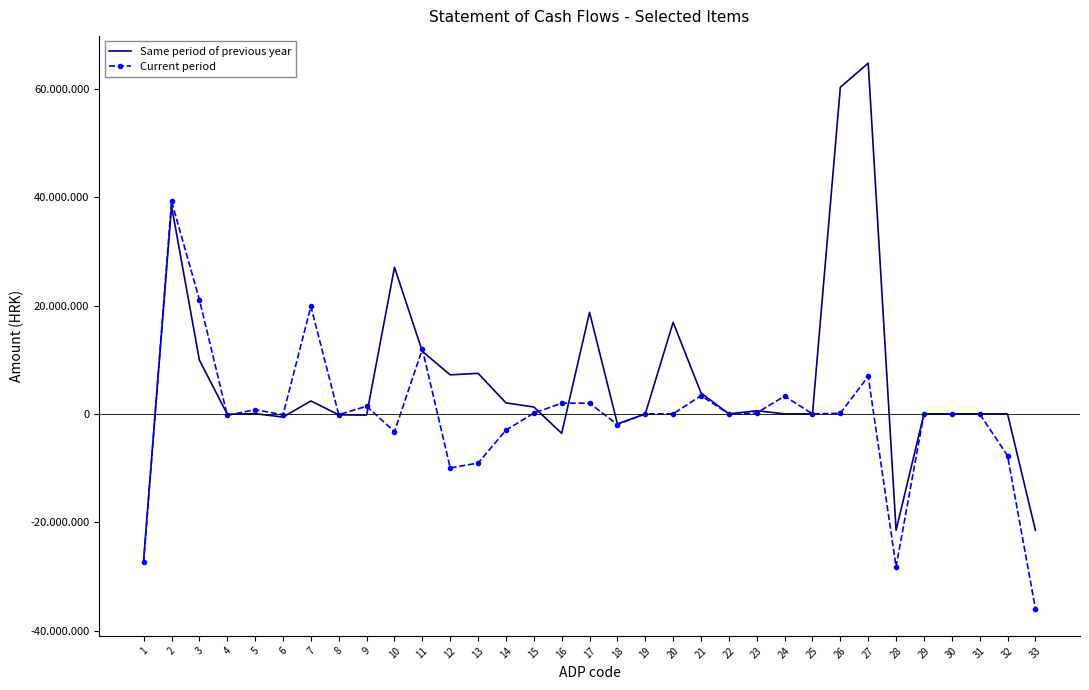

How many interior local valleys does the Current period series have?

9